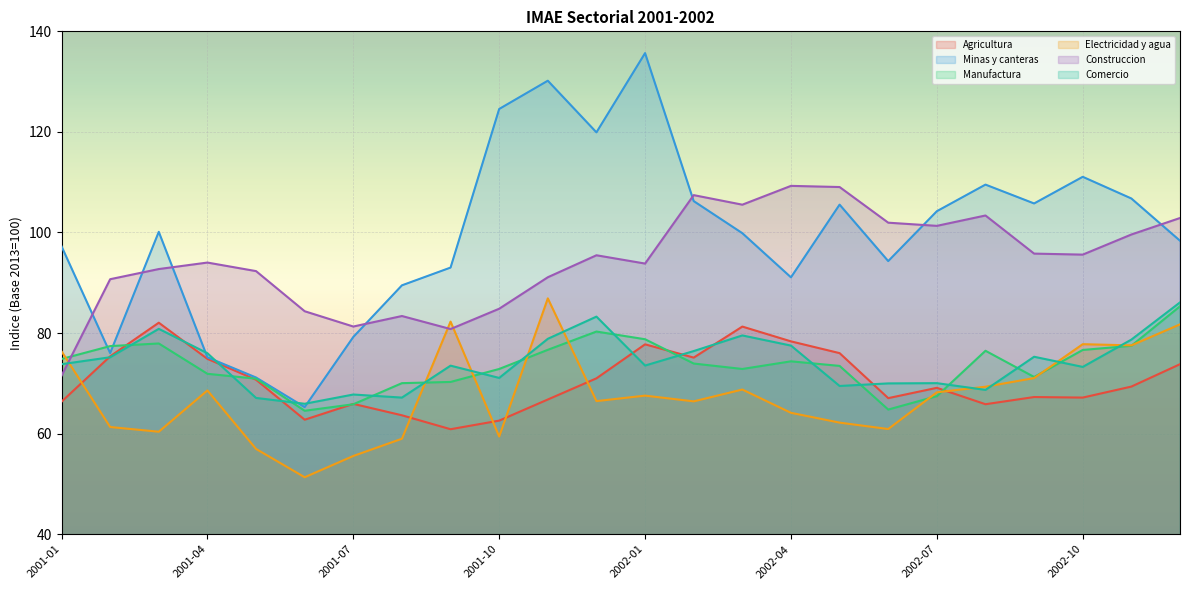

Is it true that Agricultura equals 78.3 at 2002-04?

True